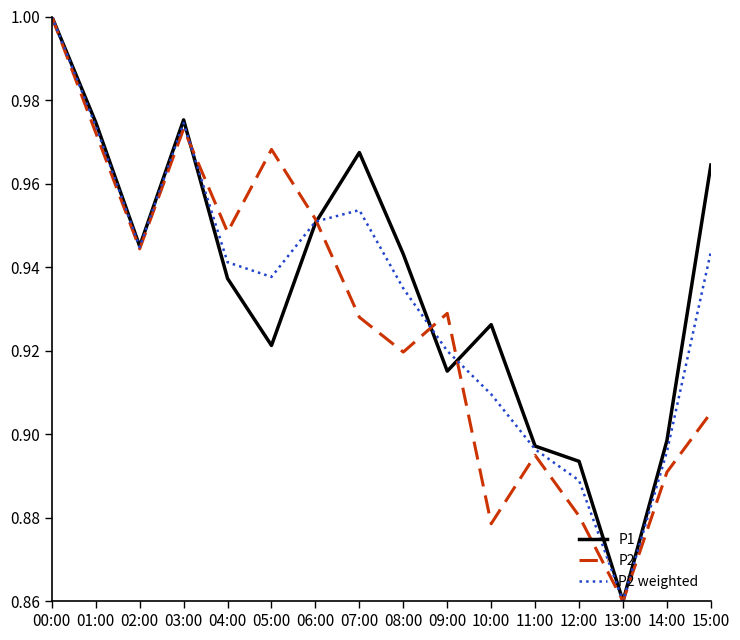

List the series in order of their overall mean, lowest first.

P2, P2 weighted, P1